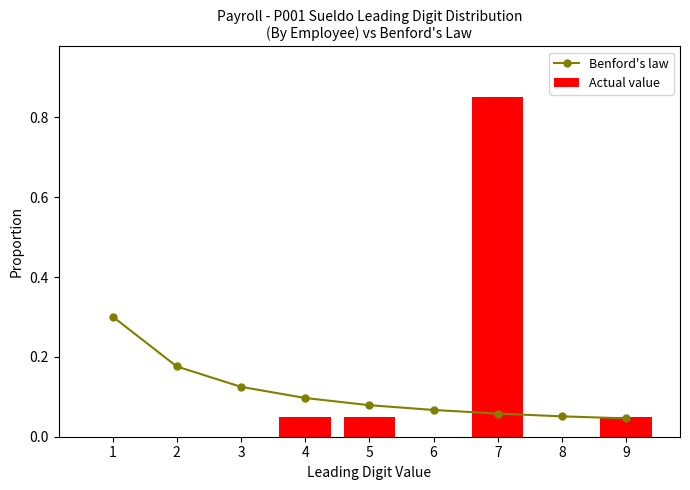

At which label does Benford's law reach its peak?

1